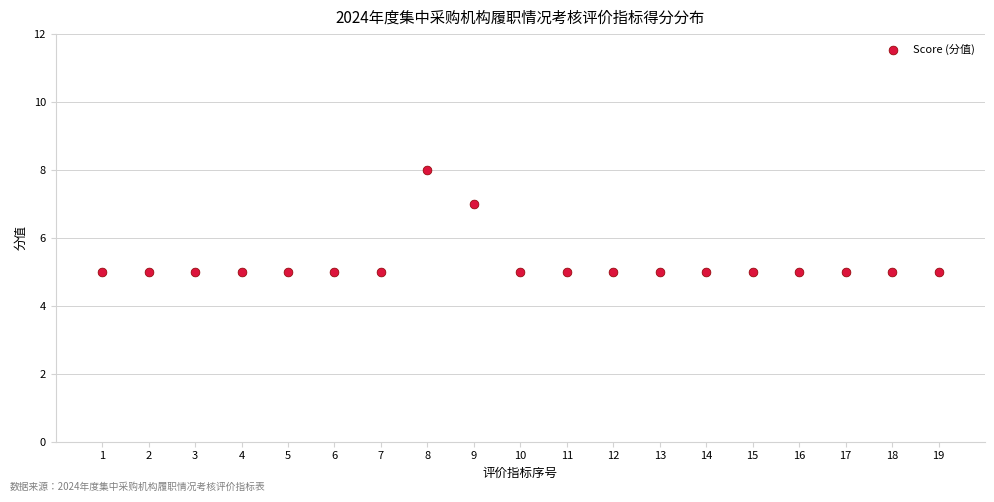

What is the range of X values (max minus min)?

18